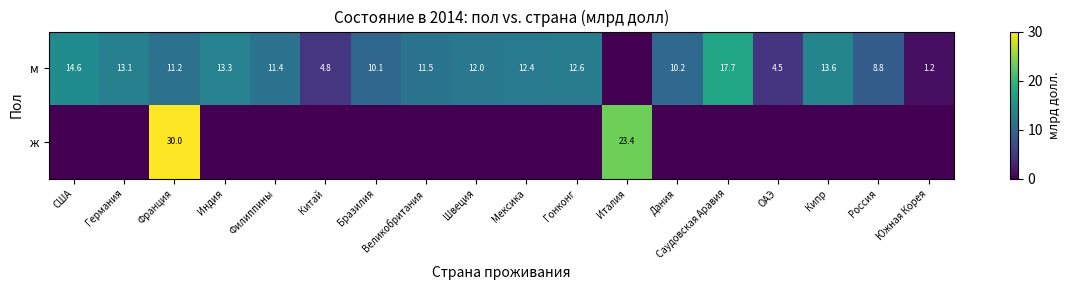

At how many categories does at least one series exceed 21?

2